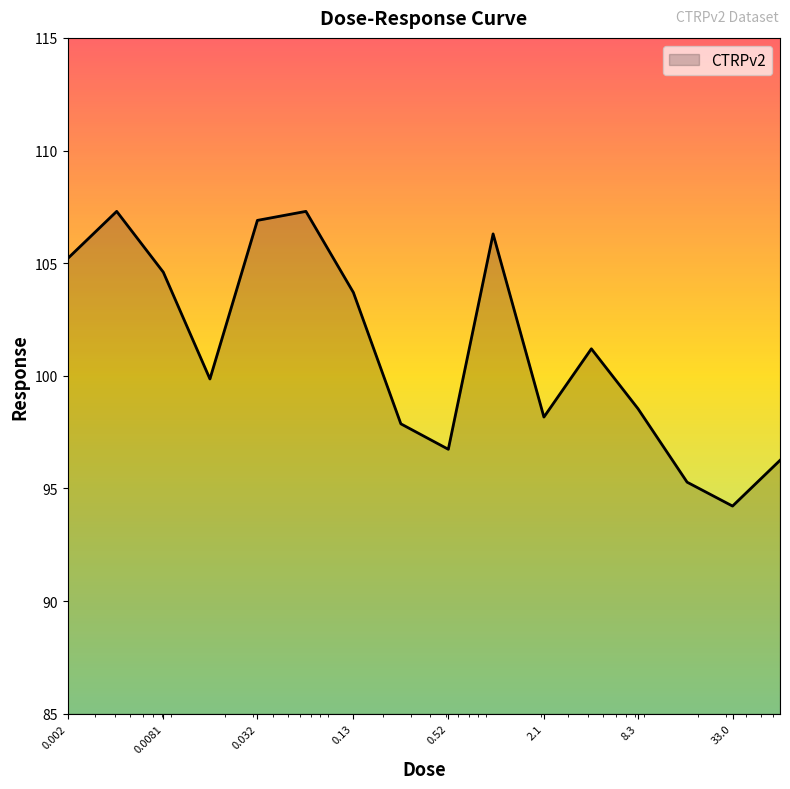

What is the minimum value shown in the chart?

94.2